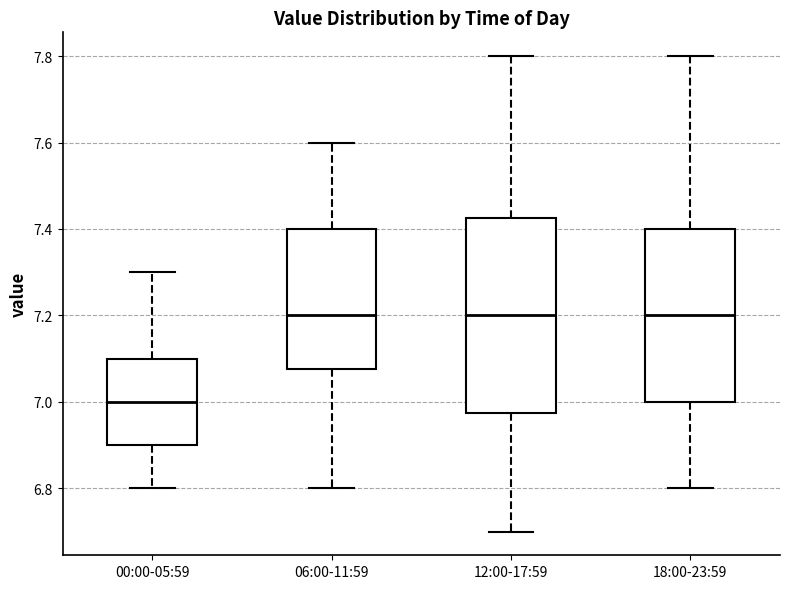

Which box's median line is the lowest?

00:00-05:59